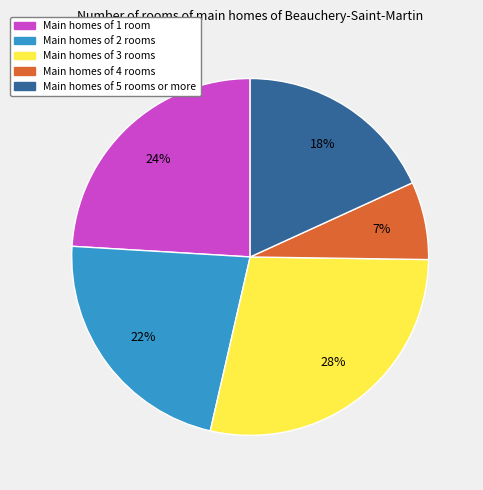

To the nearest percent, what is the difference between the largest and smallest slice percentages?

21%